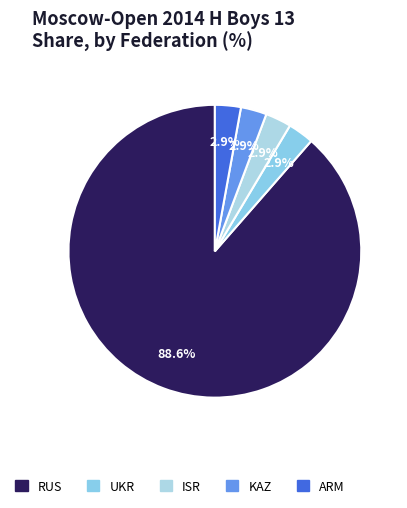

To the nearest percent, what portion does UKR represent?

3%